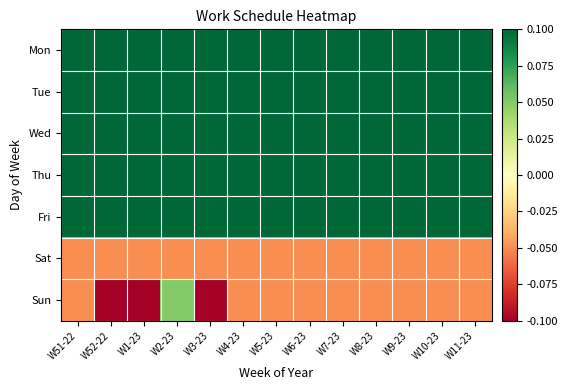

What is the total value across all series at W5-23?

0.4